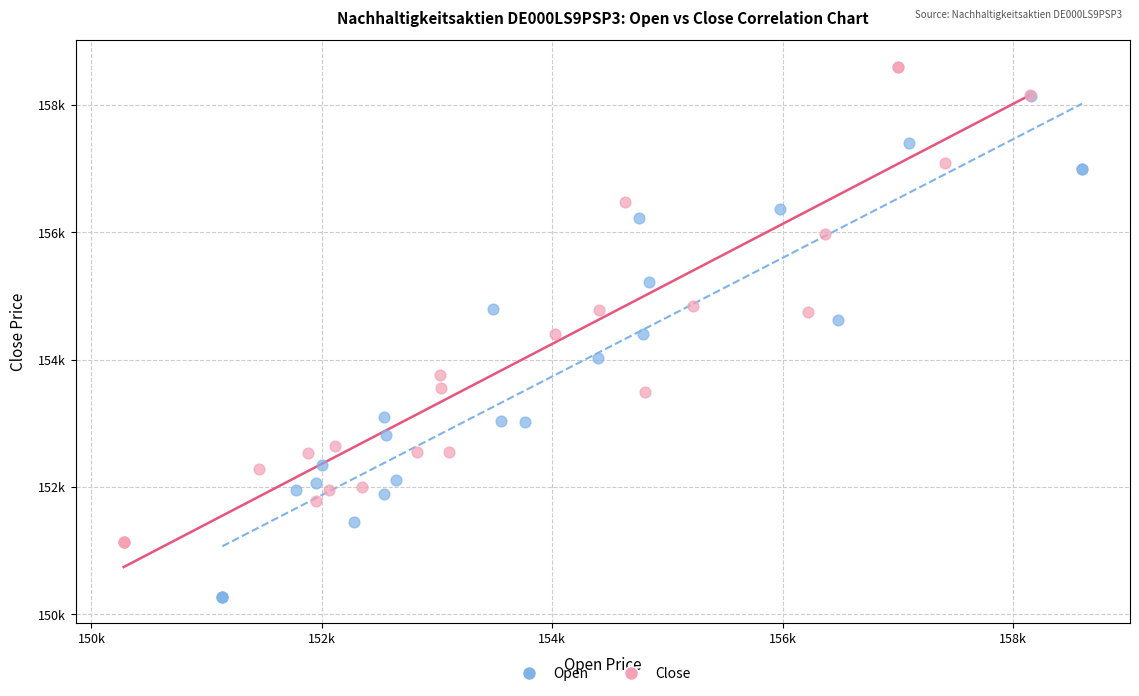

What are all the series names shown in the legend?

Open, Close